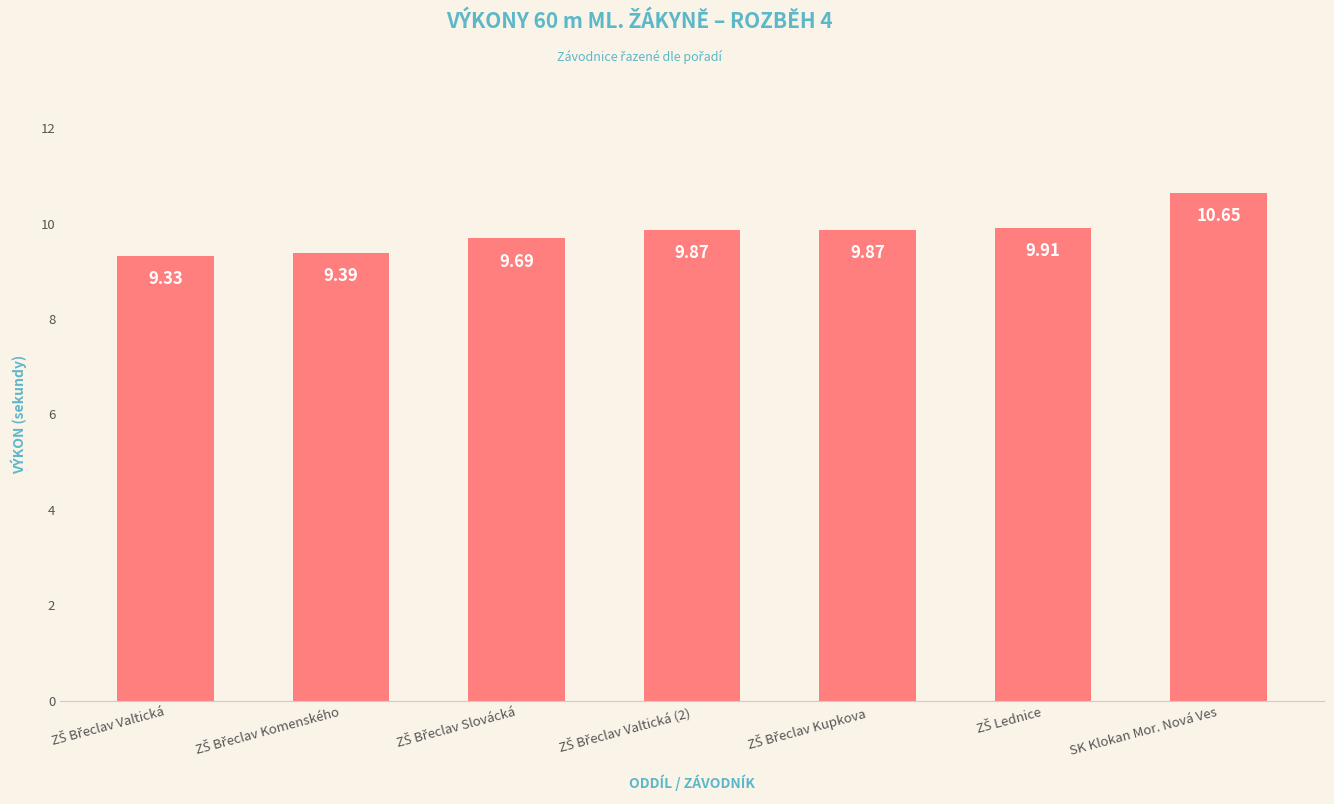

What is the average value?

9.8